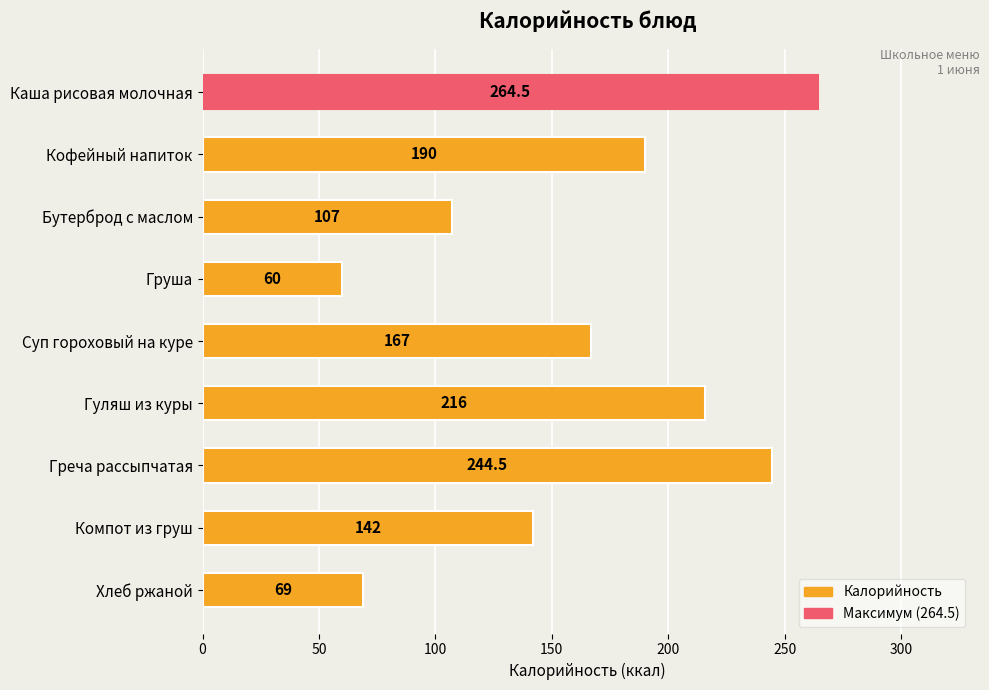

What is the value of the 6th bar from the top?

216.0